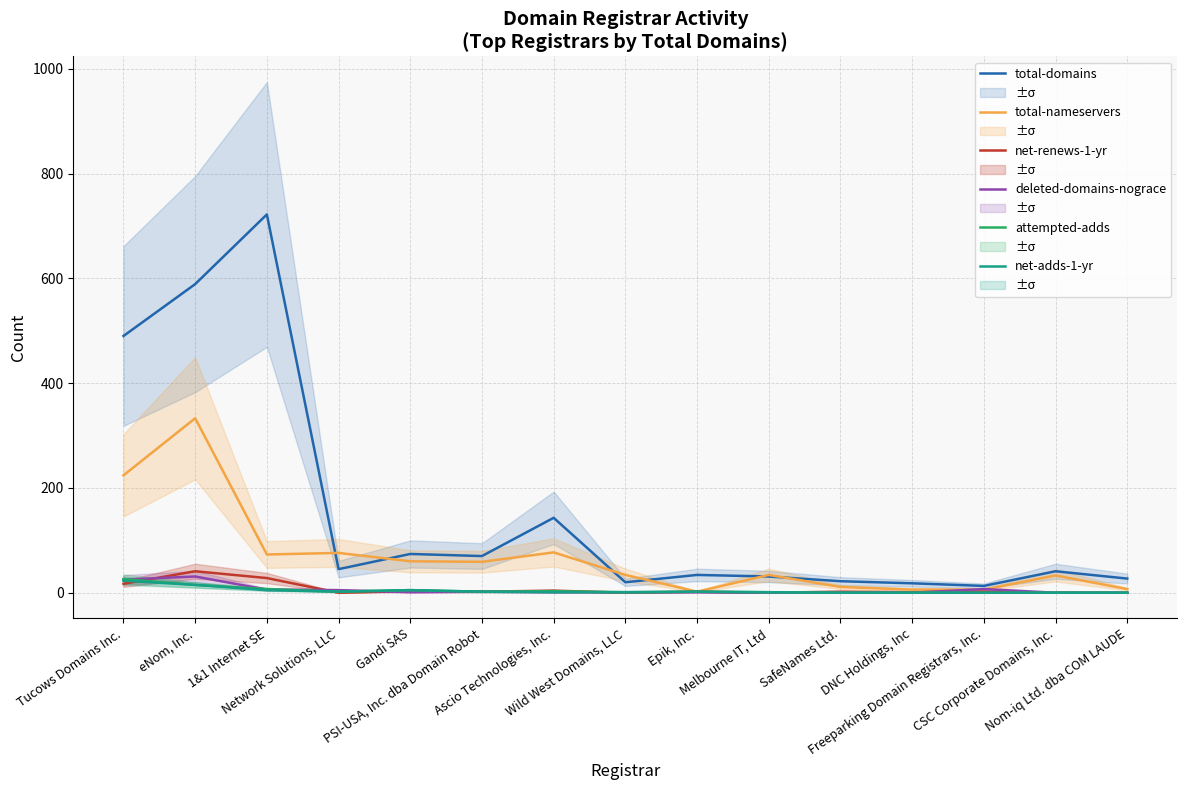

What is the spread (max minus min) of values at Tucows Domains Inc.?

473